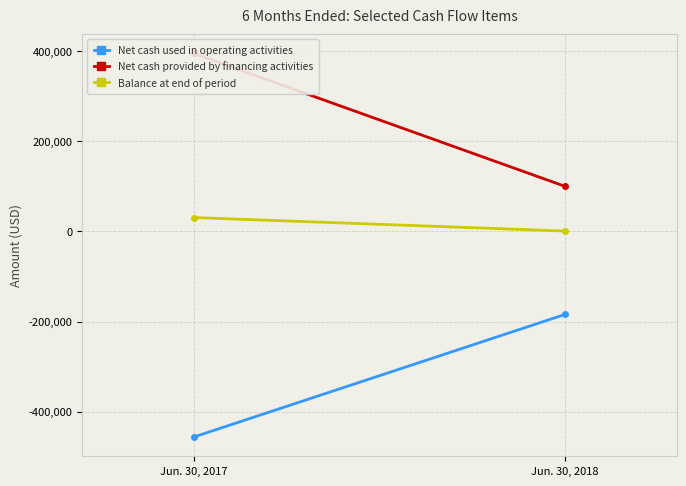

Which series has the largest range (max minus min)?

Net cash provided by financing activities